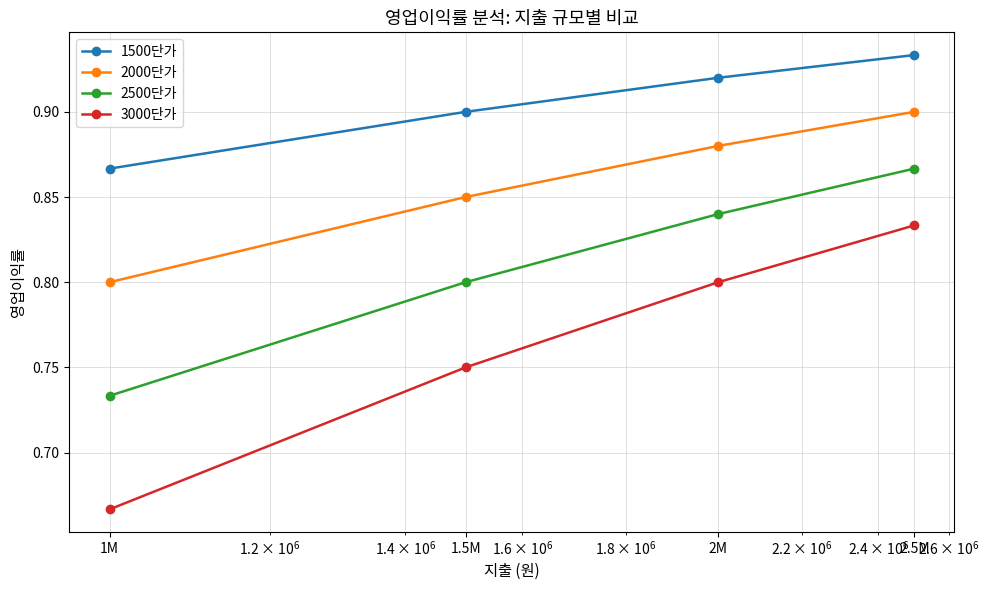

How many distinct data groups are displayed?

4